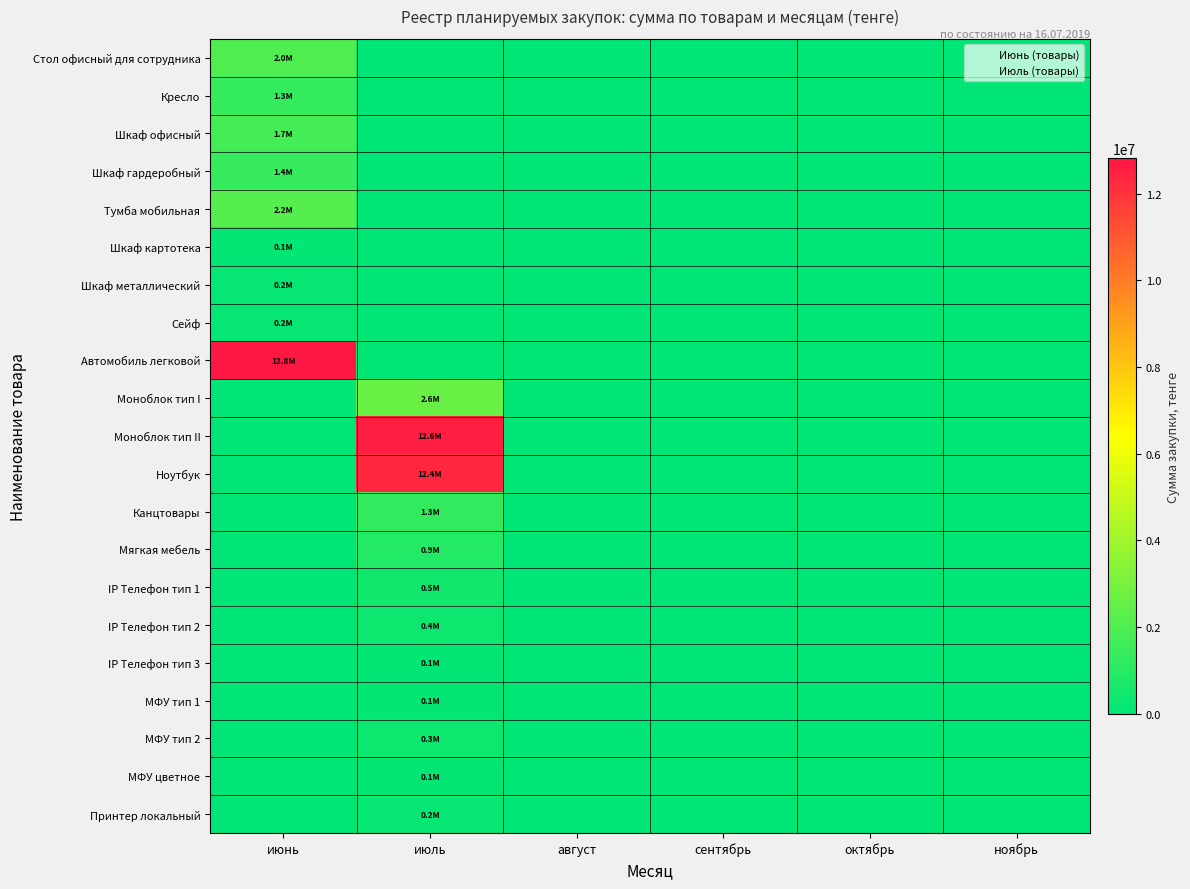

Between июль and сентябрь, which is larger?

июль